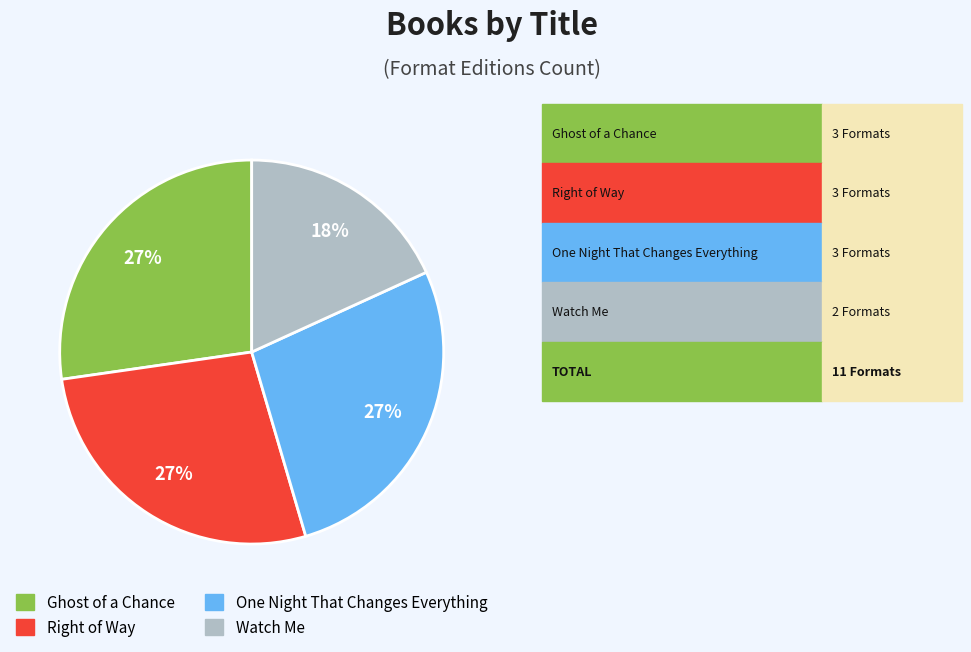

What percentage is the Watch Me slice, to the nearest percent?

18%